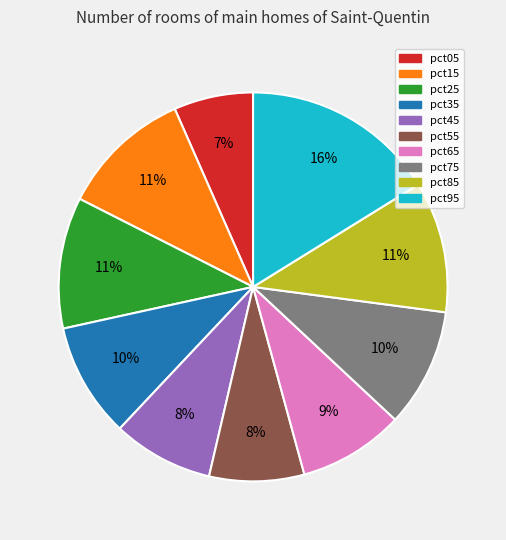

To the nearest percent, what is the average slice percentage?

10%